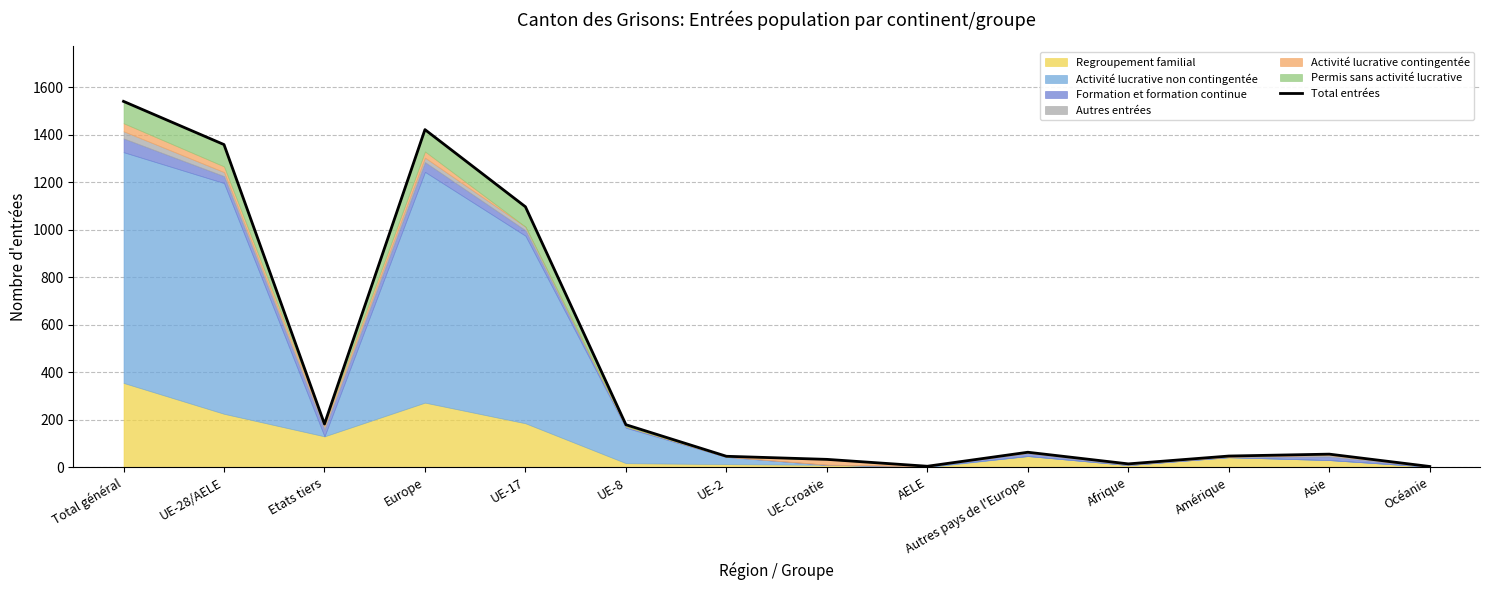

Between UE-17 and Etats tiers, which is larger?

UE-17